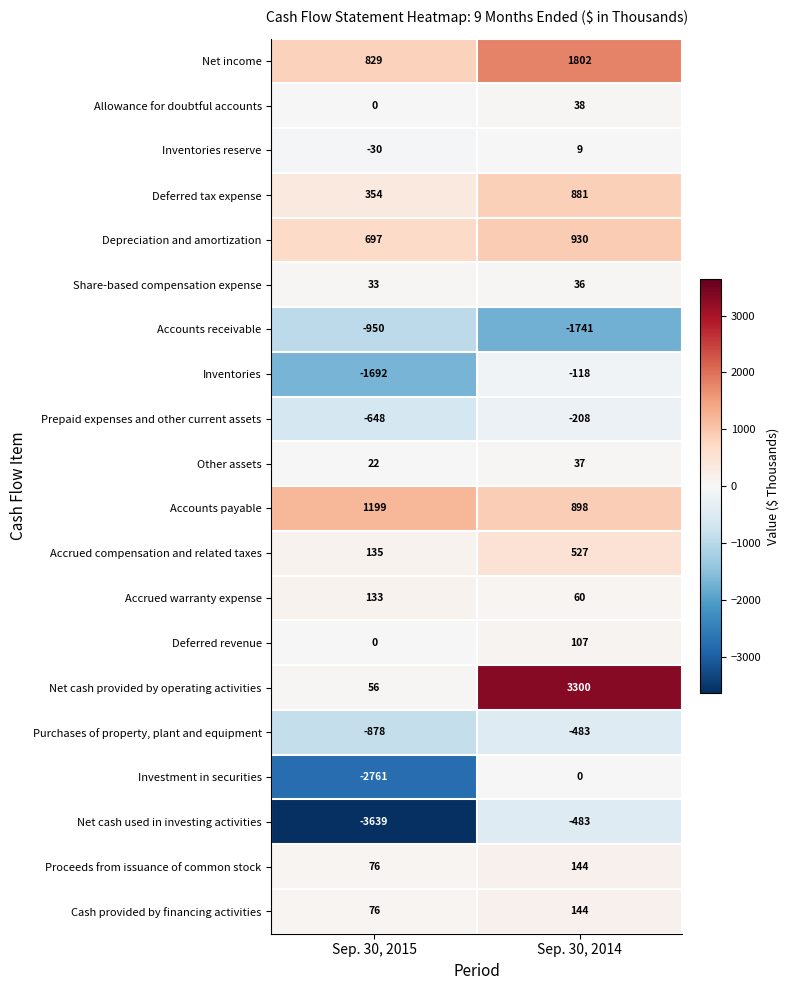

What is the average value of the Inventories reserve series?

-10